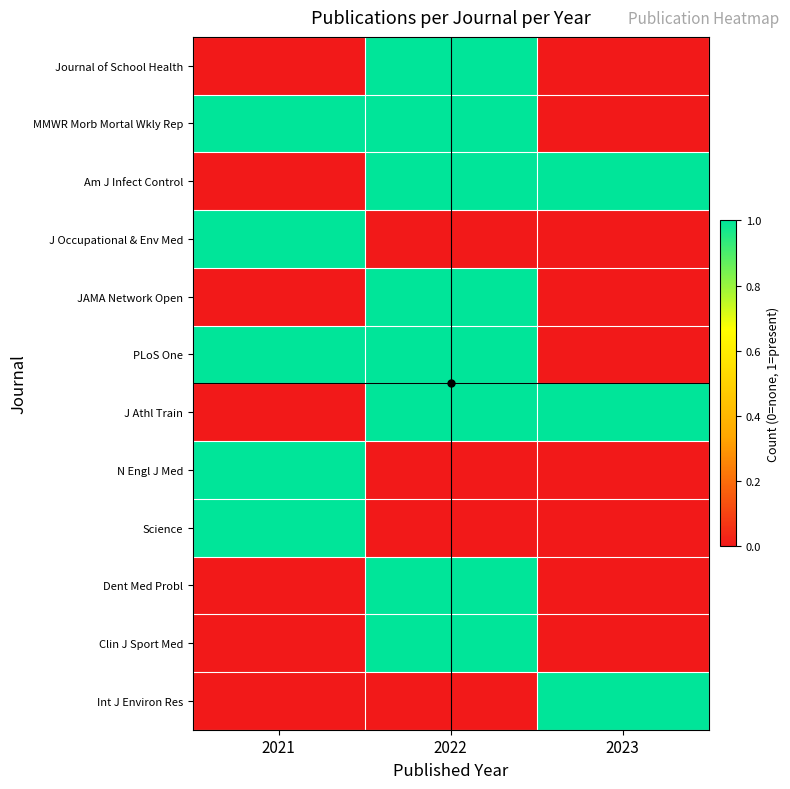

Reading left to right, what are all the values shown in this chart?

Journal of School Health: 2021=0	2022=1	2023=0
MMWR Morb Mortal Wkly Rep: 2021=1	2022=1	2023=0
Am J Infect Control: 2021=0	2022=1	2023=1
J Occupational & Env Med: 2021=1	2022=0	2023=0
JAMA Network Open: 2021=0	2022=1	2023=0
PLoS One: 2021=1	2022=1	2023=0
J Athl Train: 2021=0	2022=1	2023=1
N Engl J Med: 2021=1	2022=0	2023=0
Science: 2021=1	2022=0	2023=0
Dent Med Probl: 2021=0	2022=1	2023=0
Clin J Sport Med: 2021=0	2022=1	2023=0
Int J Environ Res: 2021=0	2022=0	2023=1